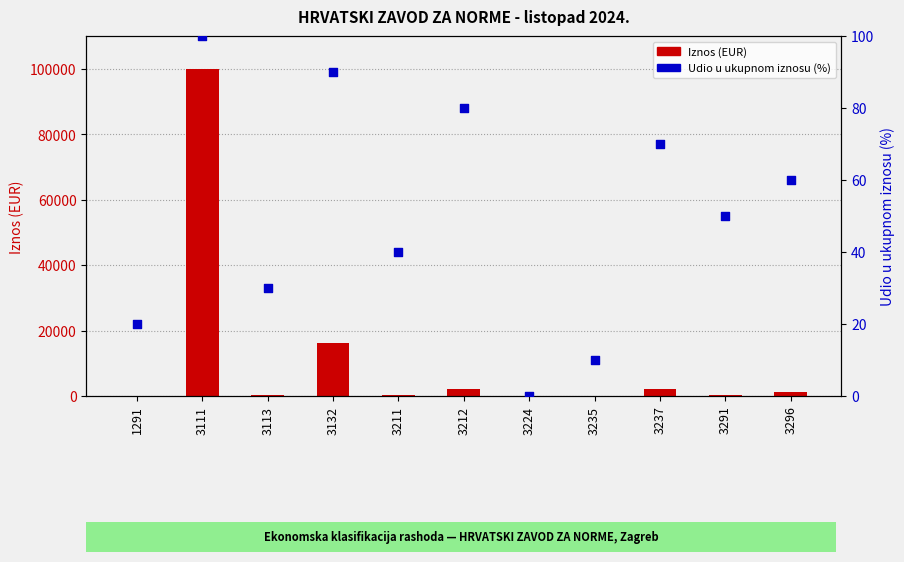

What are all the series names shown in the legend?

Iznos (EUR), Udio u ukupnom iznosu (%)